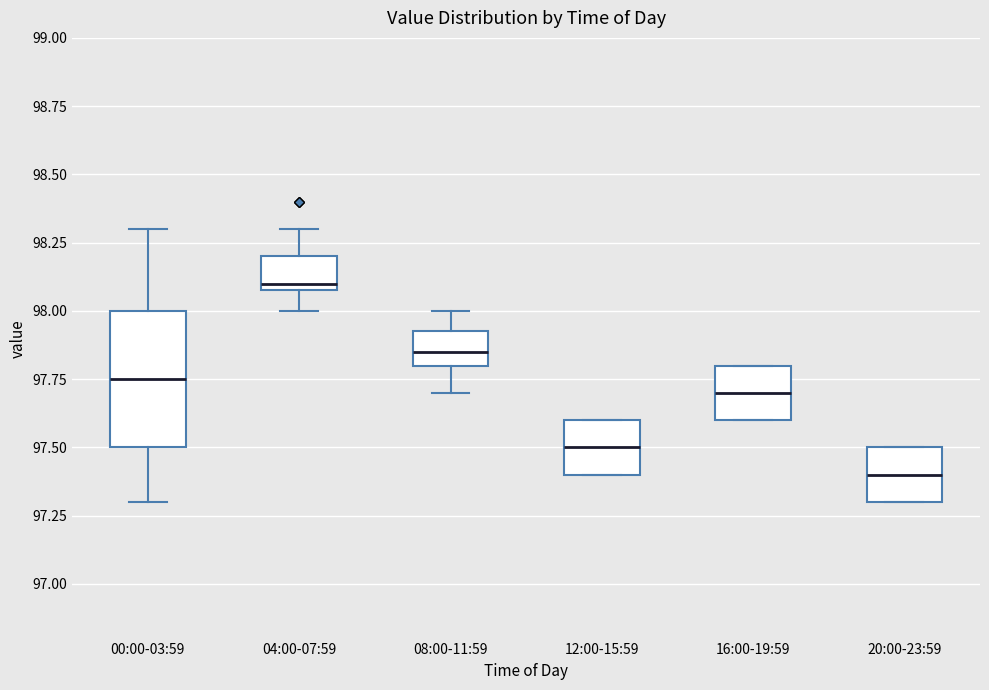

Reading left to right, transcribe this box plot: for each box, give where its median line is, the range the box spans, and where its two whiskers end, as read against the y-axis. The values are not printed on the chart, so give them approximately, as read against the axis.

00:00-03:59: median 97.75, box 97.50 to 98.00, whiskers 97.30 to 98.30
04:00-07:59: median 98.10 (just above the box's lower edge), box 98.10 to 98.20, whiskers 98.00 to 98.30
08:00-11:59: median 97.85, box 97.80 to 97.95, whiskers 97.70 to 98.00
12:00-15:59: median 97.50, box 97.40 to 97.60, whiskers 97.40 to 97.60
16:00-19:59: median 97.70, box 97.60 to 97.80, whiskers 97.60 to 97.80
20:00-23:59: median 97.40, box 97.30 to 97.50, whiskers 97.30 to 97.50